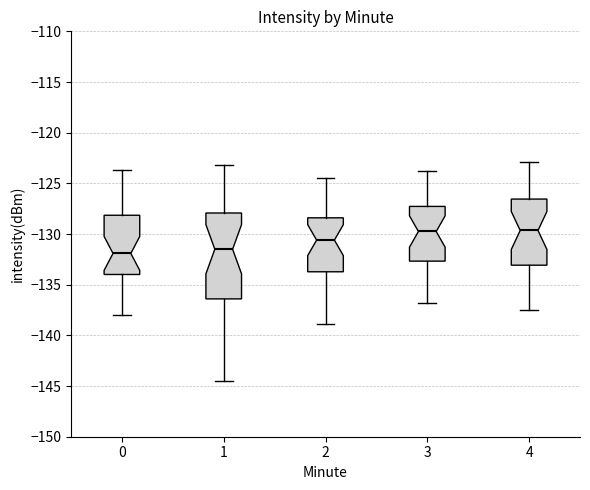

Reading left to right, transcribe this box plot: for each box, give where its median line is, the range the box spans, and where its two whiskers end, as read against the y-axis. The values are not printed on the chart, so give them approximately, as read against the axis.

0: median -132.0, box -134.0 to -128.0, whiskers -138.0 to -123.5
1: median -131.5, box -136.5 to -128.0, whiskers -144.5 to -123.0
2: median -130.5, box -133.5 to -128.5, whiskers -139.0 to -124.5
3: median -129.5, box -132.5 to -127.5, whiskers -137.0 to -124.0
4: median -129.5, box -133.0 to -126.5, whiskers -137.5 to -123.0